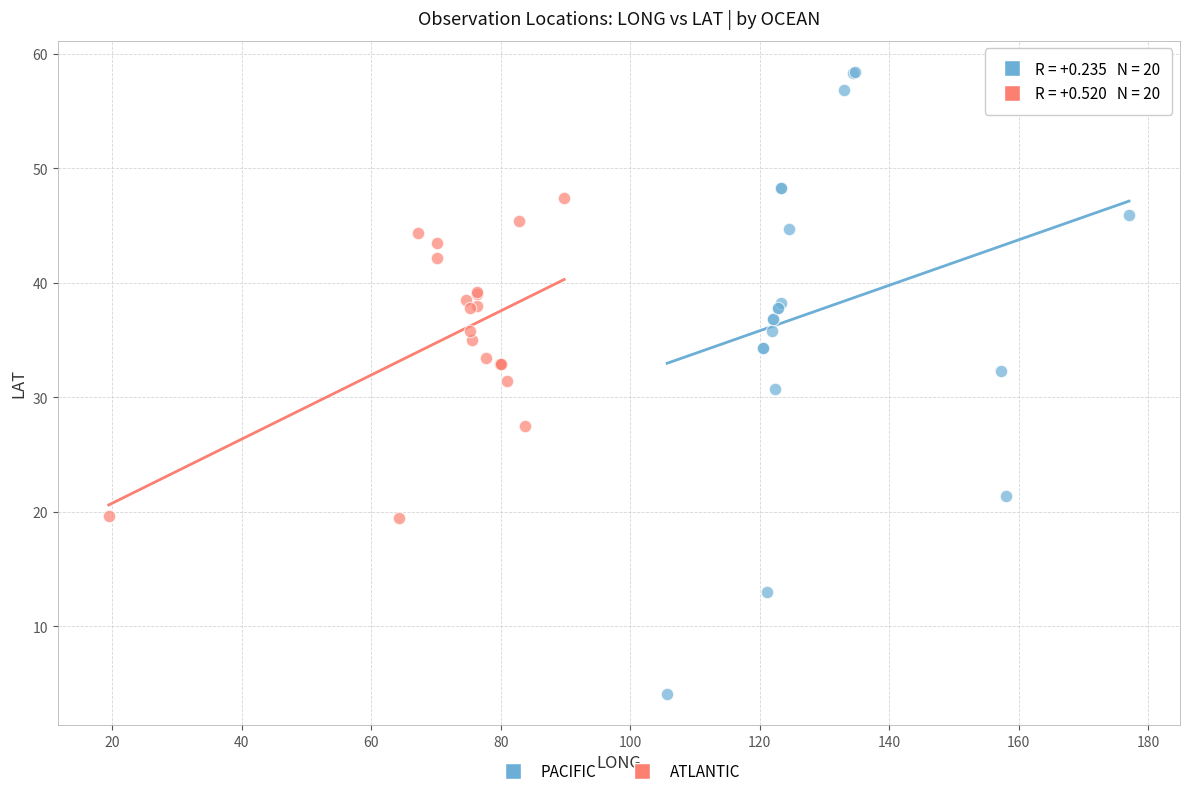

Which series has the largest Y range (max minus min)?

PACIFIC